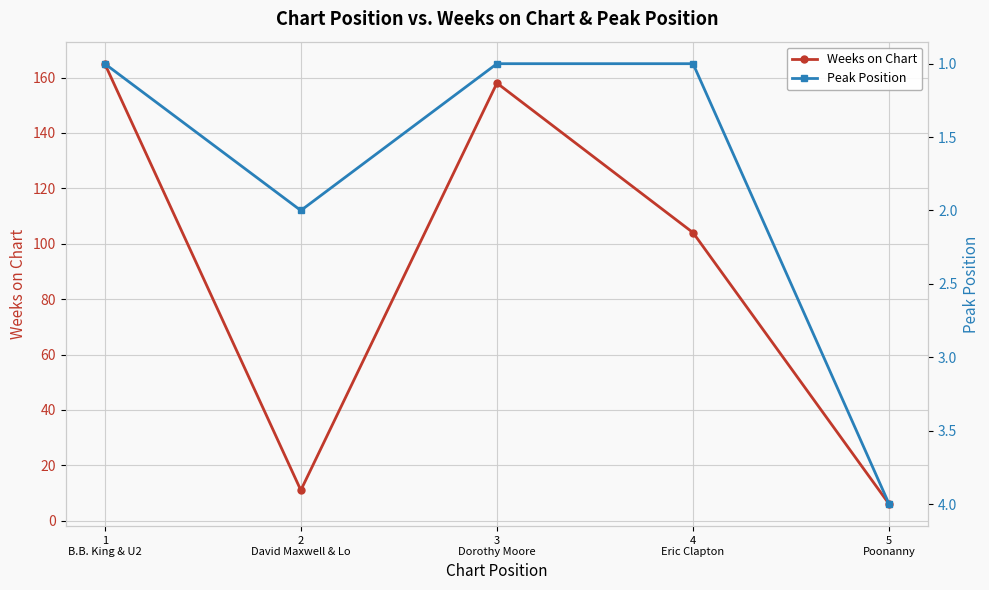

True or false: Peak Position and Weeks on Chart intersect in this chart.

False